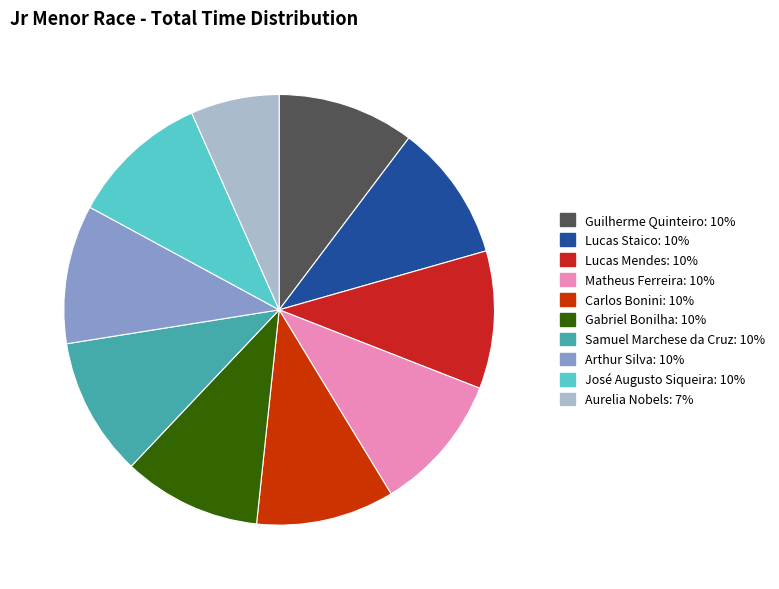

Which category has the smallest portion of the pie?

Aurelia Nobels